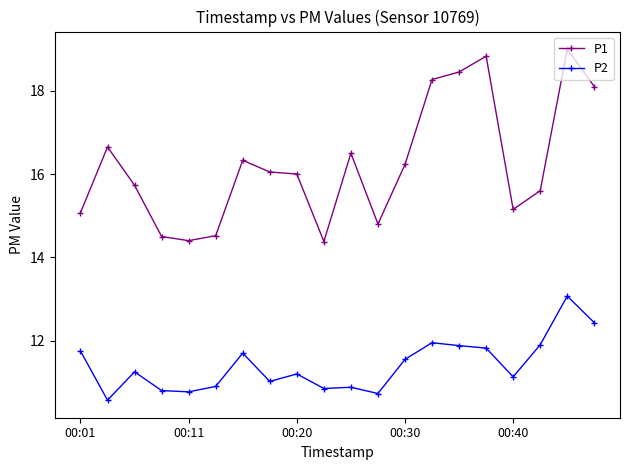

Which series has the largest total across all categories?

P1